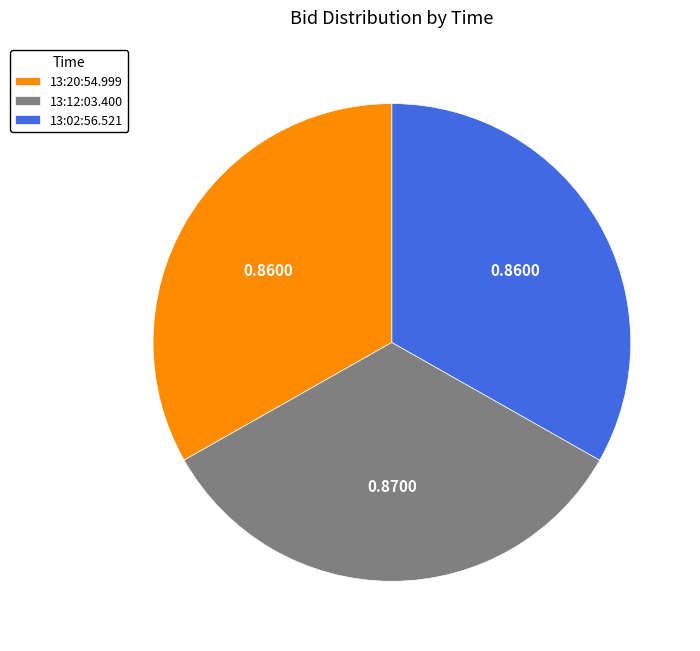

How many slices are in this pie chart?

3